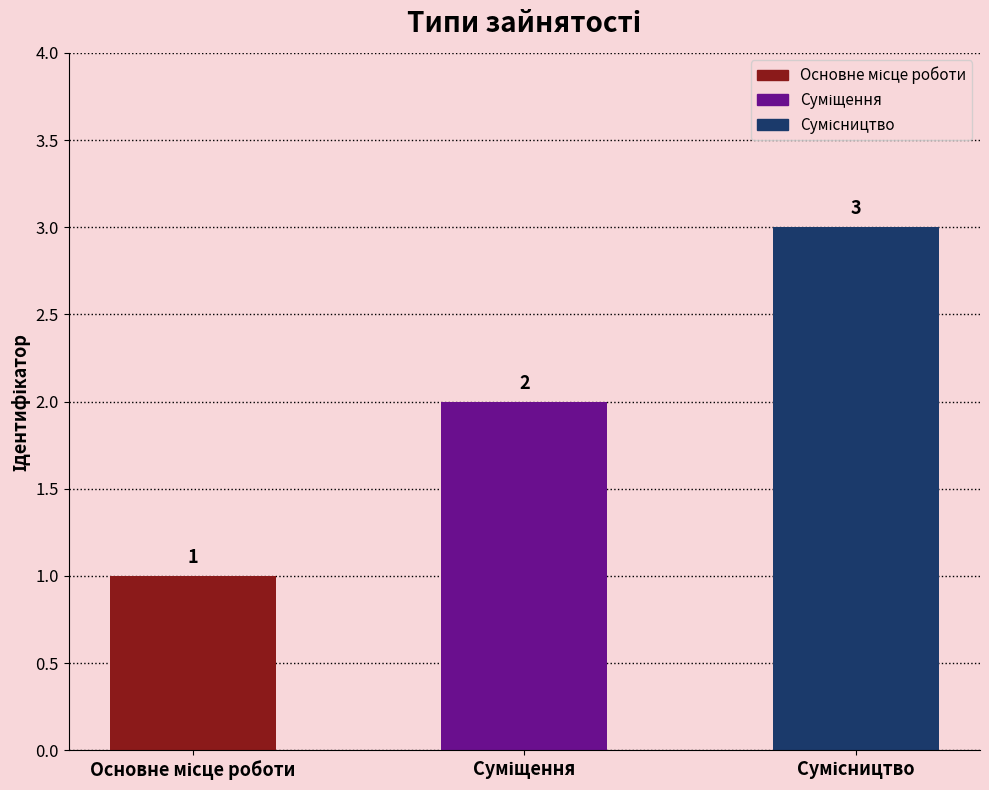

Reading right to left, what are all the values shown in this chart?

3	2	1